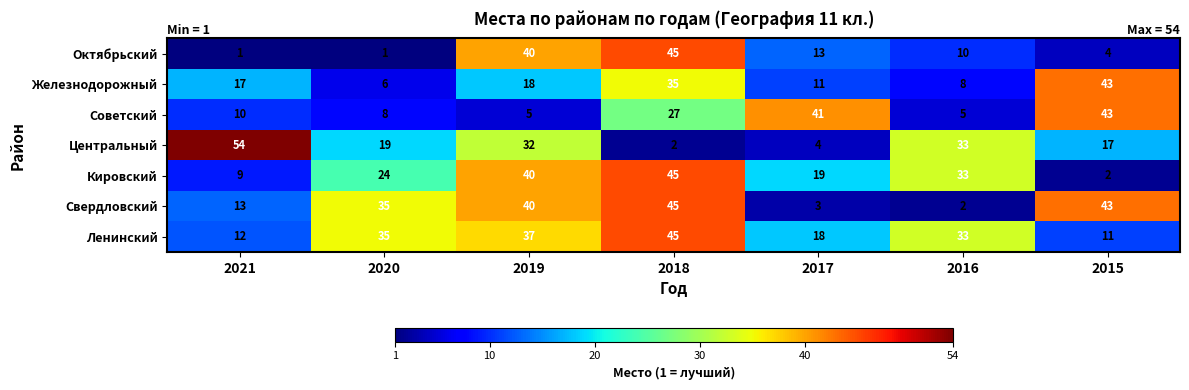

True or false: Кировский has a value of 5 at 2017.

False